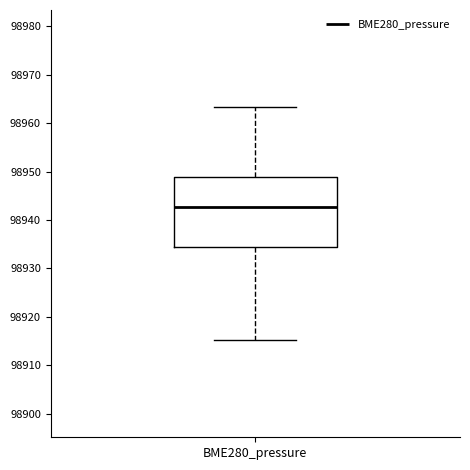

Read this box plot against the y-axis: the position of the median line, the range covered by the box, and the ends of both whiskers. The values are not printed on the chart, so give them approximately, as read against the axis.

median 98943, box 98935 to 98949, whiskers 98915 to 98963